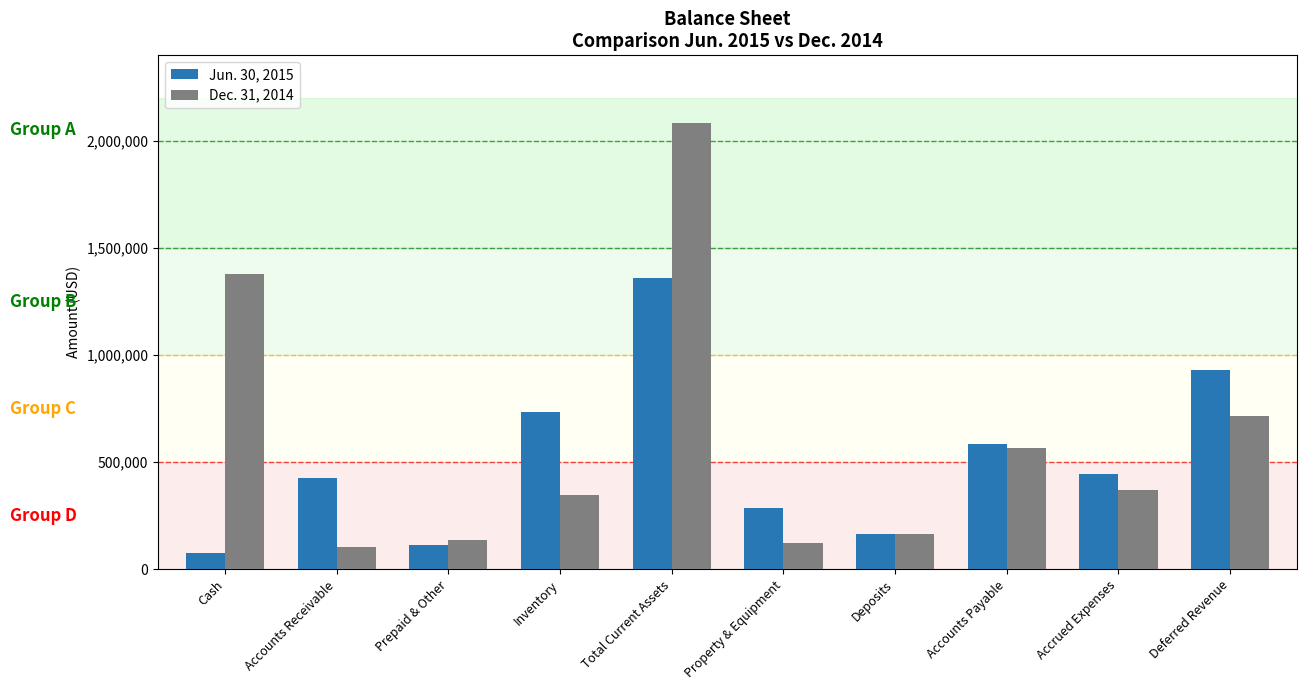

What is the difference between the Jun. 30, 2015 values at Deposits and Inventory?

569763